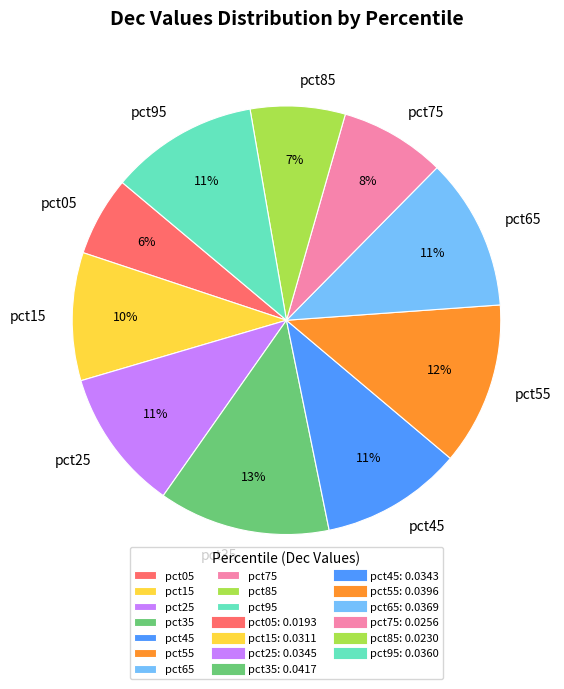

Is the sum of pct05 and pct75 greater than half?

No